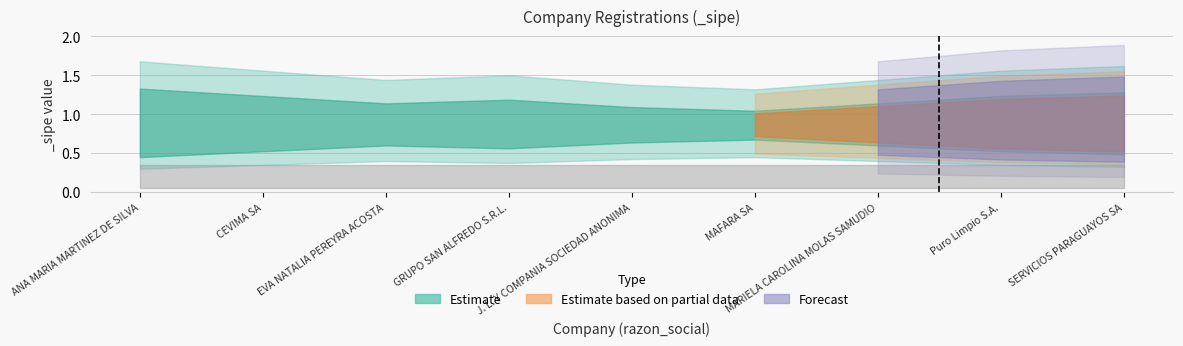

True or false: lower_bound and upper_bound intersect in this chart.

False